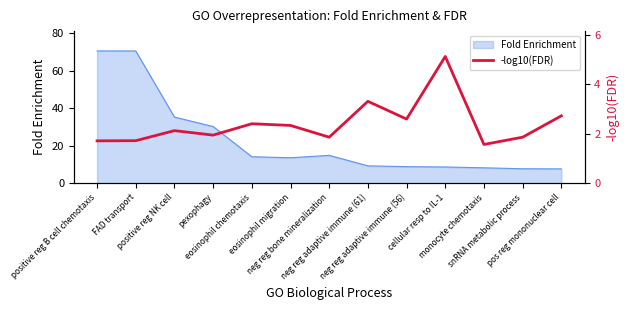

Is it true that the value at cellular resp to IL-1 is 5.1?

True